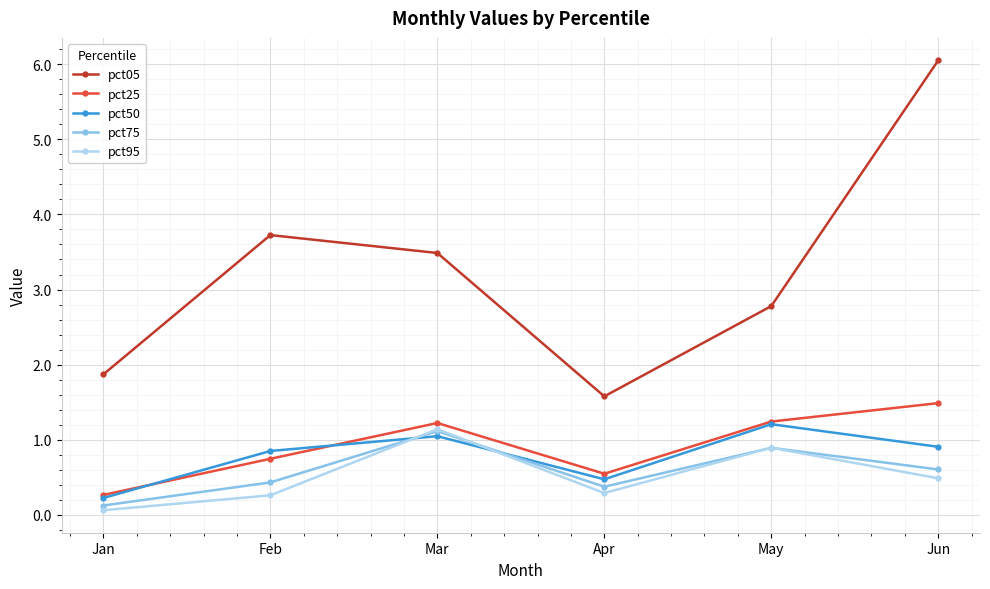

Is the value of pct05 at Jan greater than the value of pct25 at May?

Yes